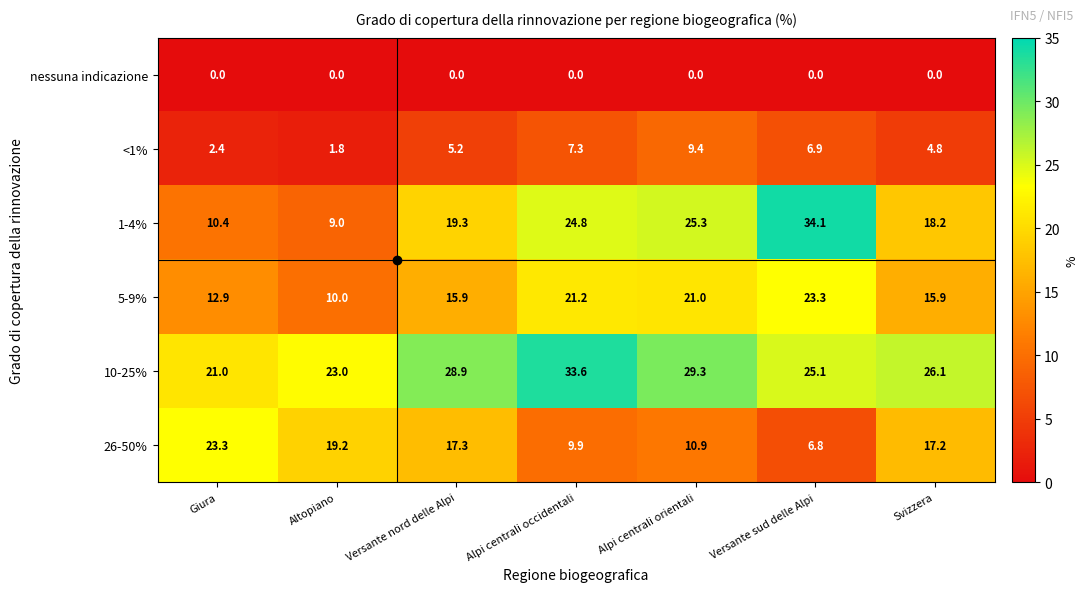

What is the difference between the 26-50% values at Versante sud delle Alpi and Svizzera?

10.4